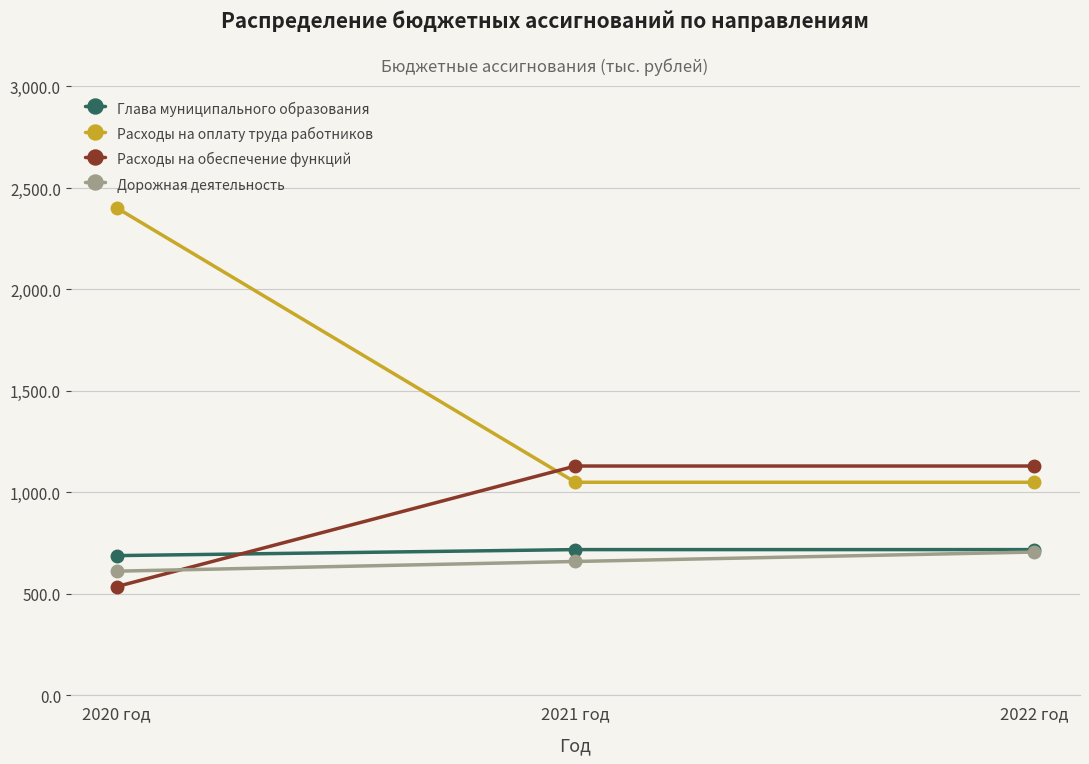

What is the label of the 2nd point from the right?

2021 год